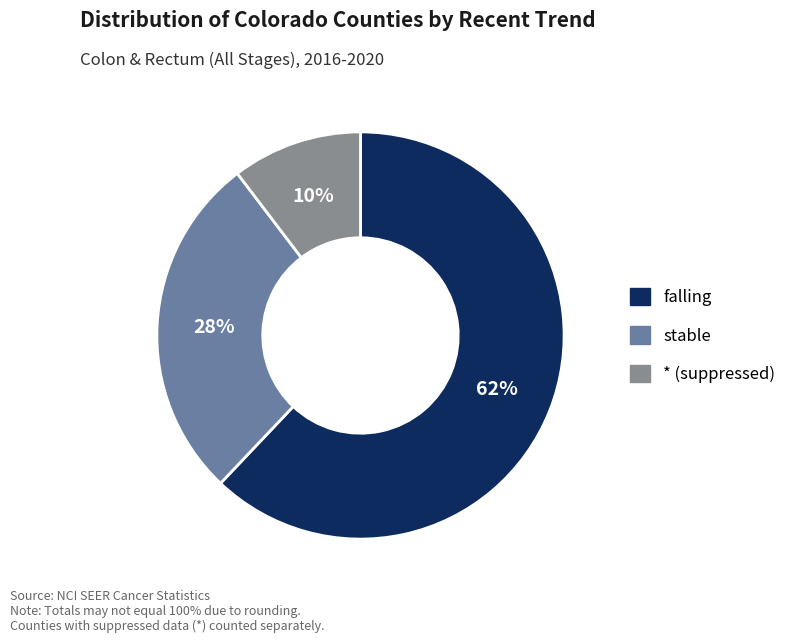

Which has a higher value, * (suppressed) or stable?

stable